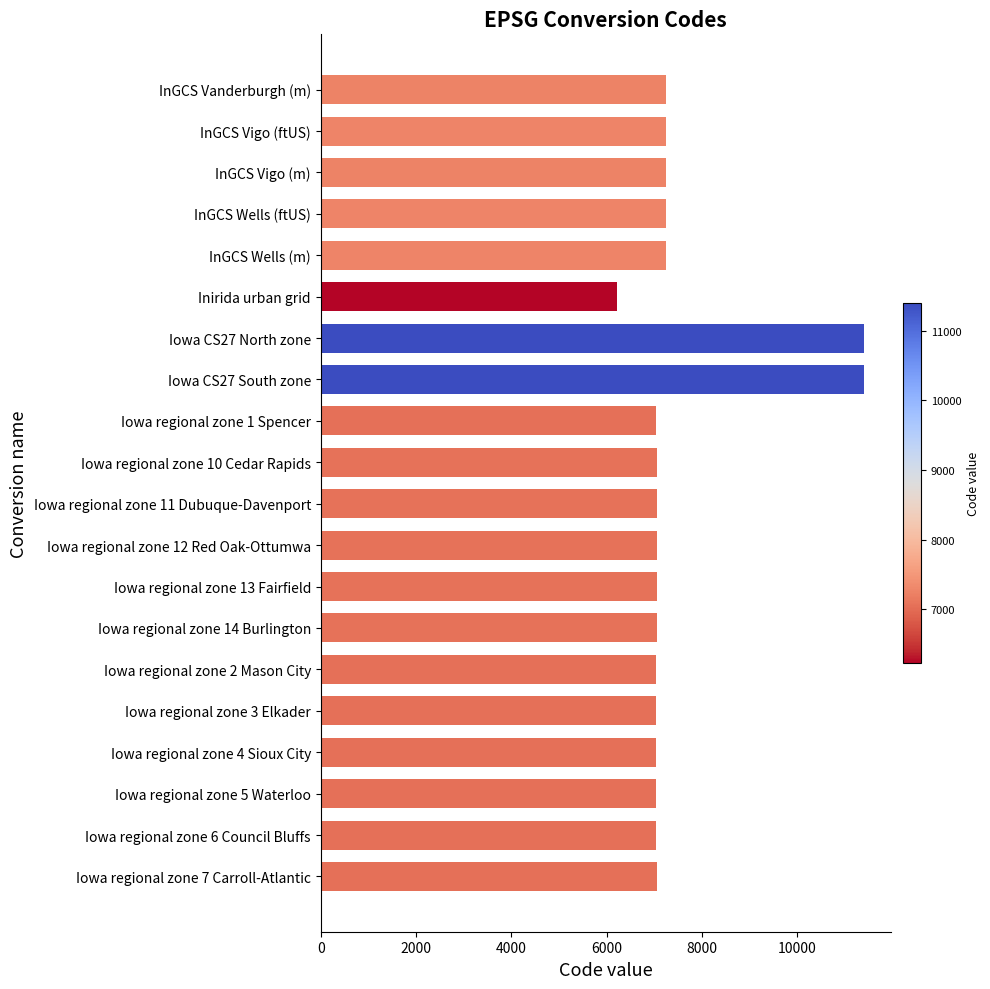

At which category does the chart reach its minimum across all series?

Inirida urban grid